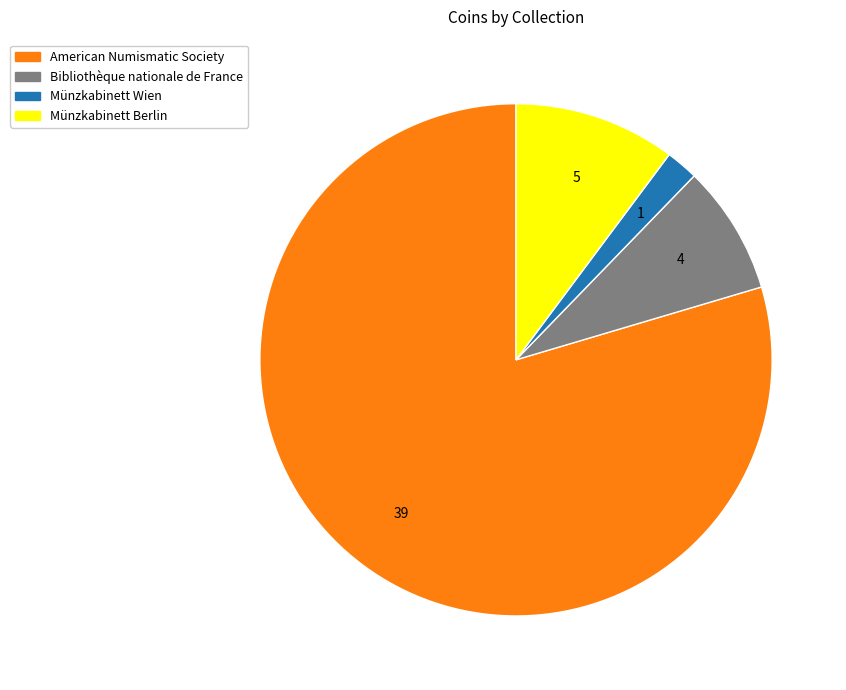

Combined, do American Numismatic Society and Münzkabinett Berlin account for over 50%?

Yes